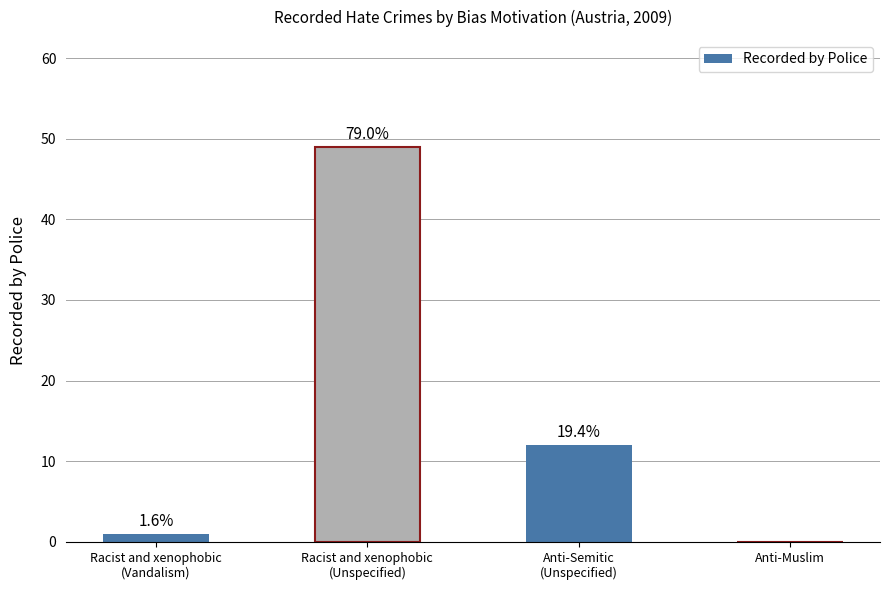

List the labels in order of value, largest first.

Racist and xenophobic
(Unspecified), Anti-Semitic
(Unspecified), Racist and xenophobic
(Vandalism), Anti-Muslim